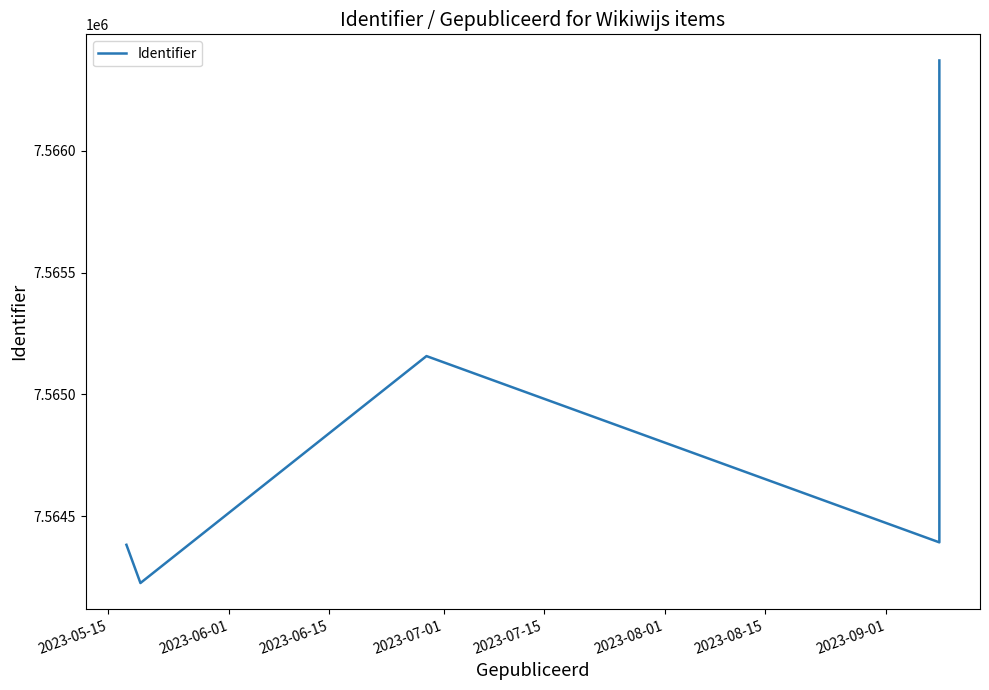

How many interior local peaks (higher than both neighbors) does the data have?

1